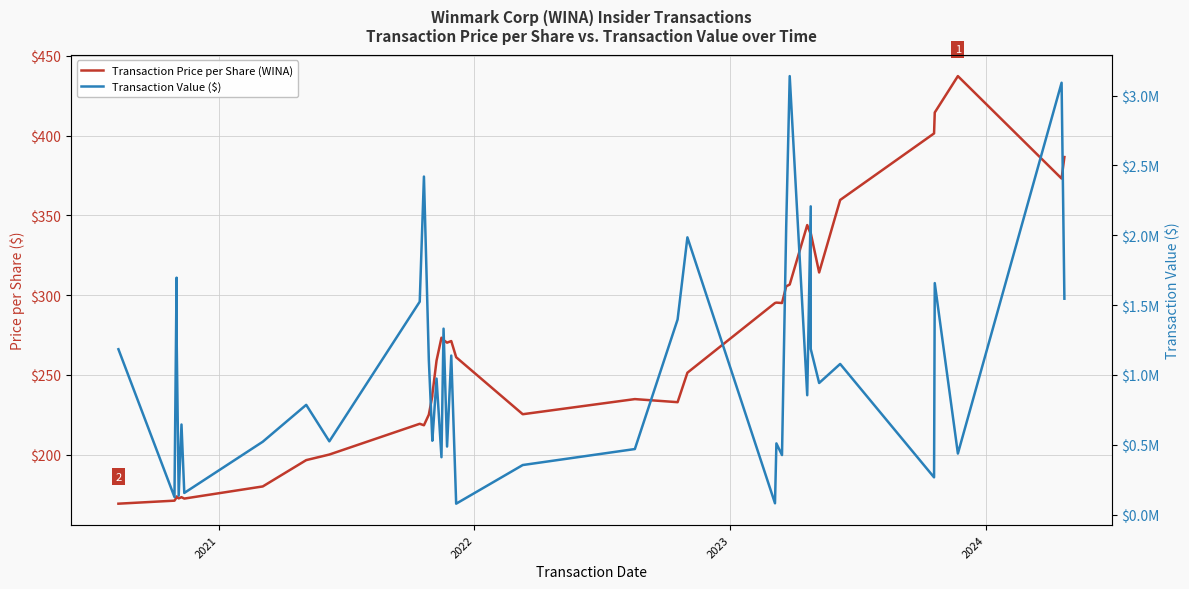

Rank the series by their maximum value, from highest to lowest.

Transaction Value ($), Transaction Price per Share (WINA)